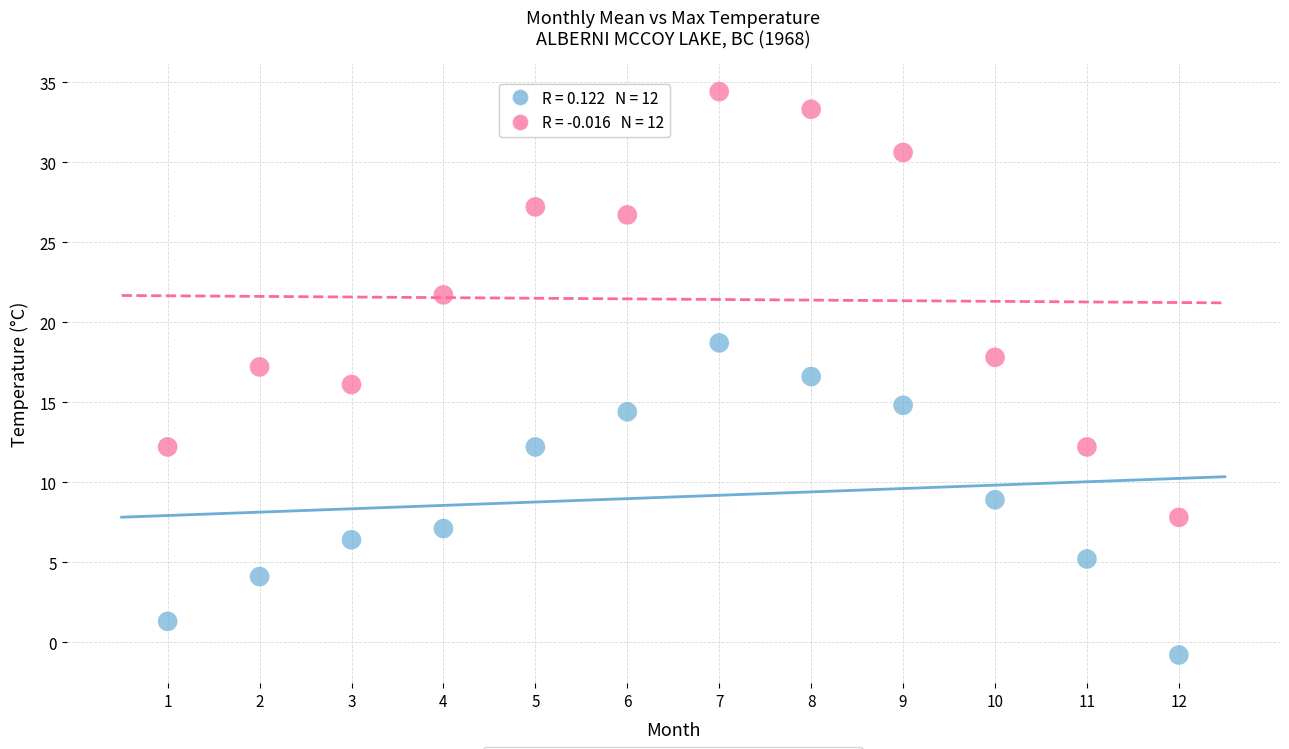

Across all data points, what is the range of Y values (max minus min)?

35.2